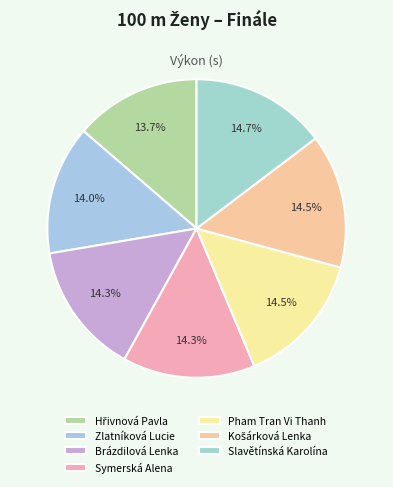

How much of the chart is everything except Pham Tran Vi Thanh?

85.5%